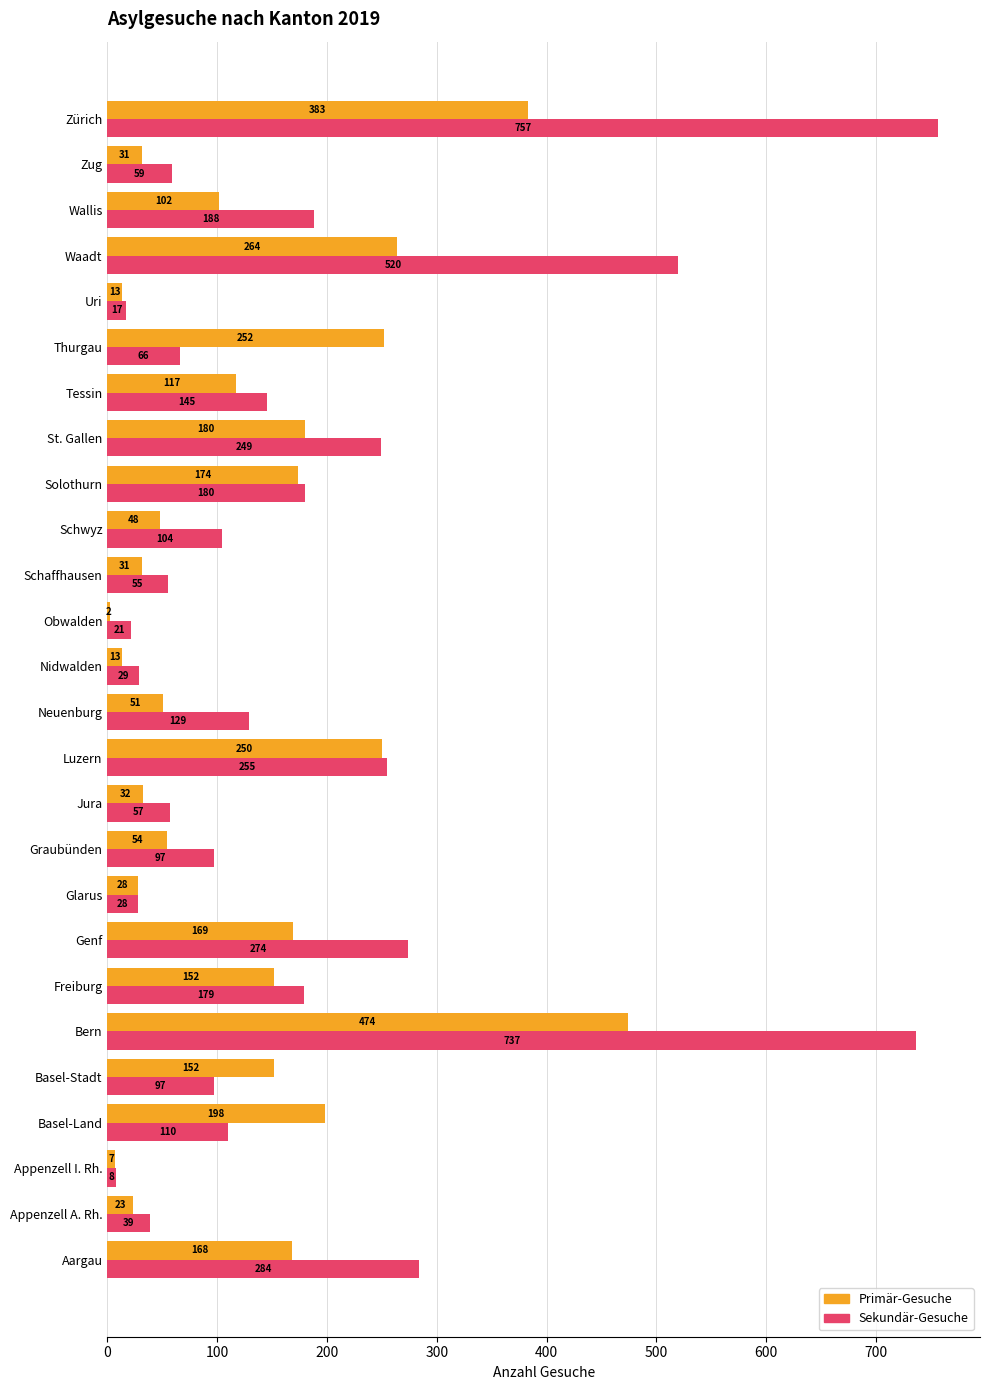

At which label is Primär-Gesuche closest to 238?

Luzern